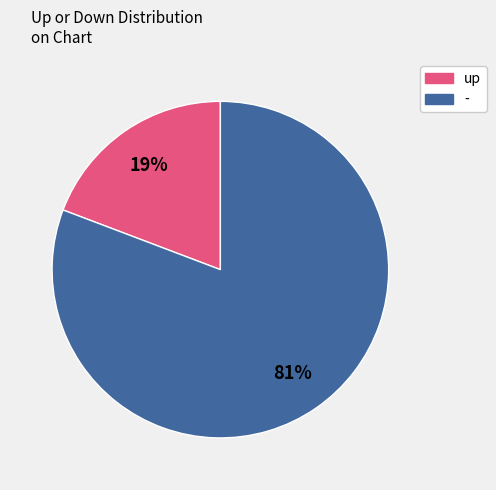

To the nearest percent, what percentage of the pie is up?

19%